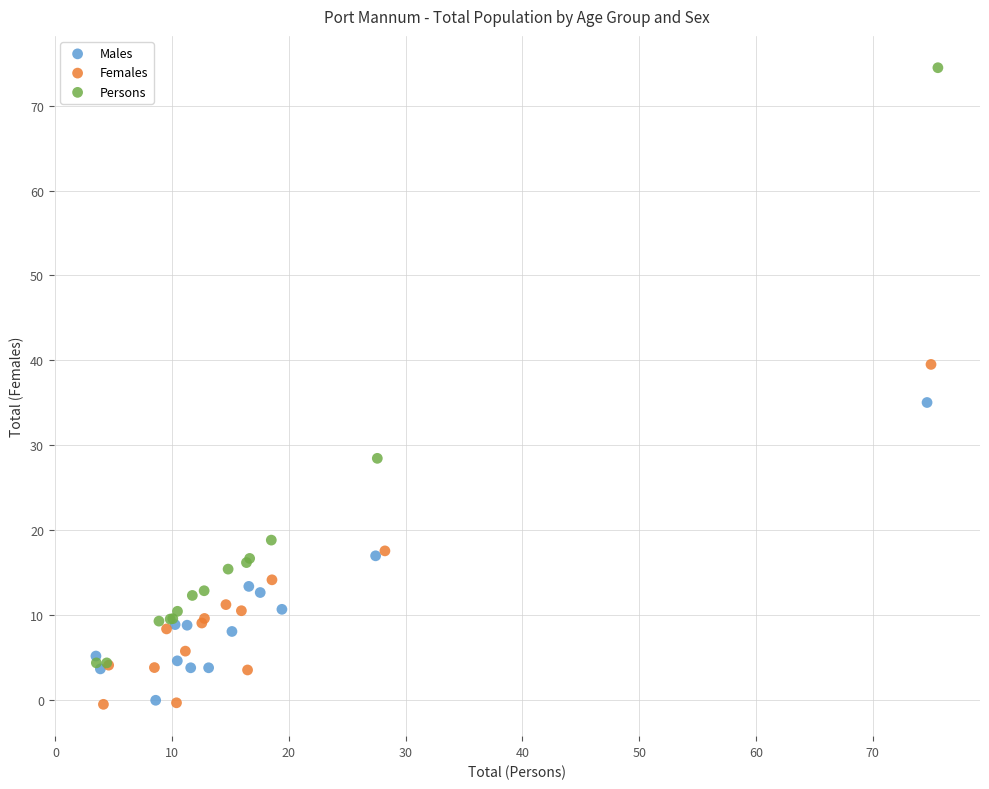

Which series has the largest Y range (max minus min)?

Persons